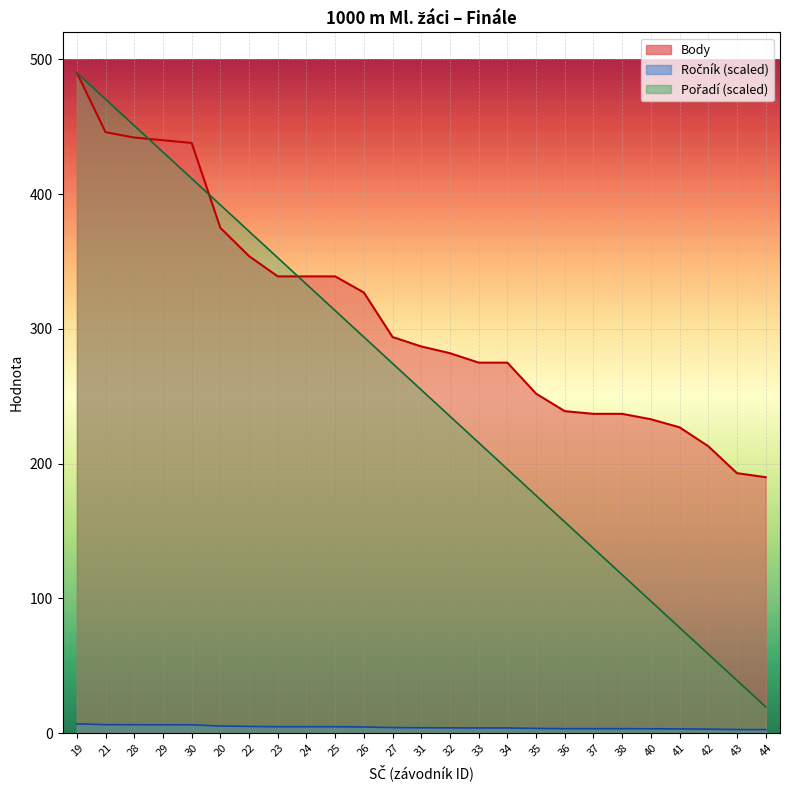

Which series changed the most between 34 and 44?

Pořadí